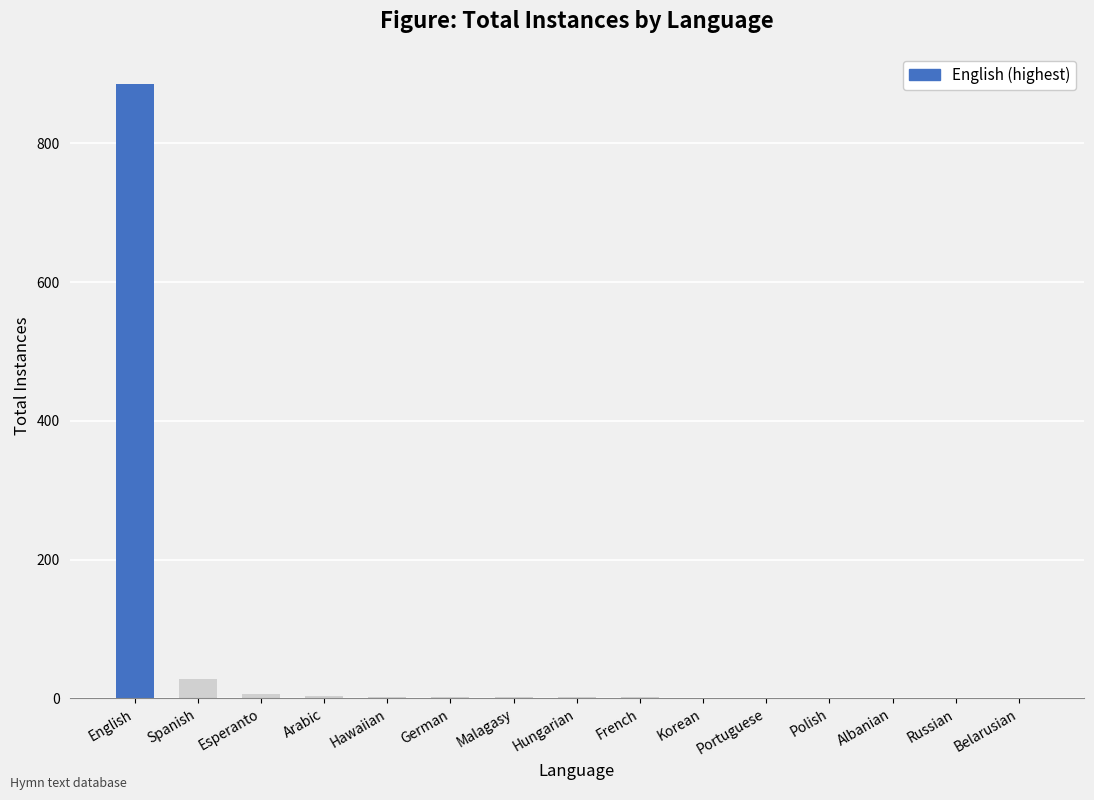

Count the number of data series in this chart.

1